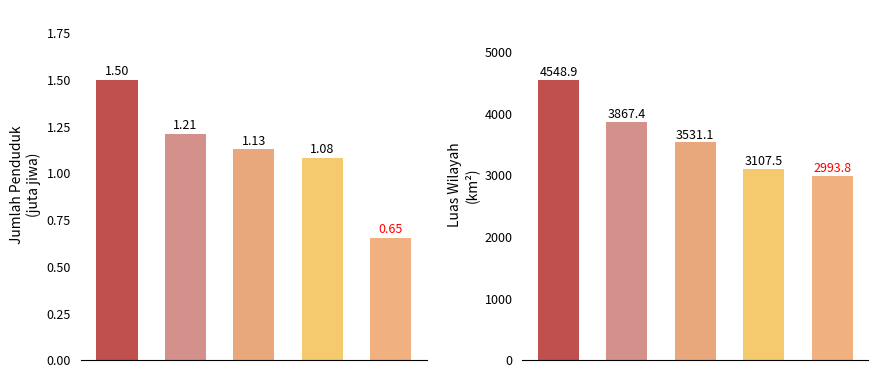

At 2, list the series in order from largest to smallest.

Luas_Wilayah, Jumlah_Penduduk